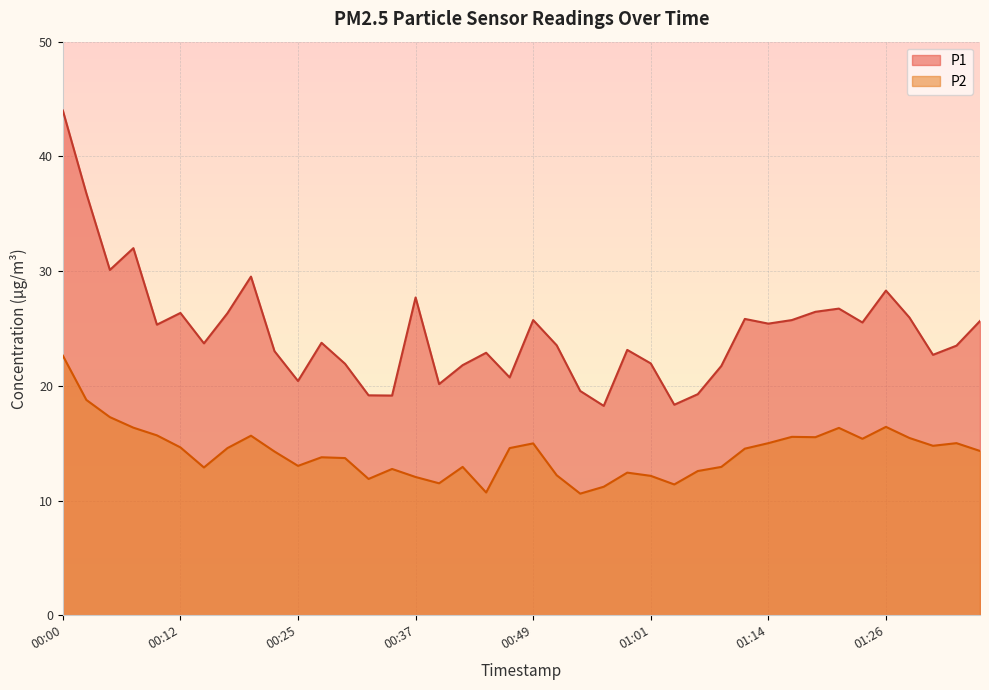

How many data points in P2 are above 14?

22